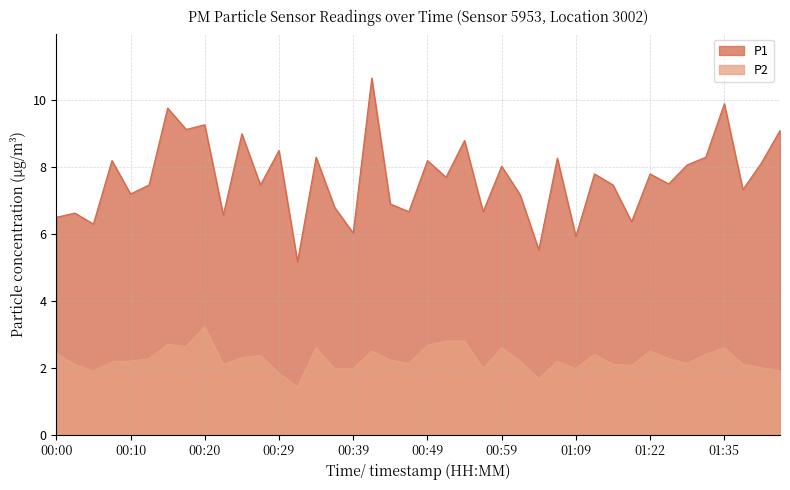

How many values in the P1 series exceed 7?

27